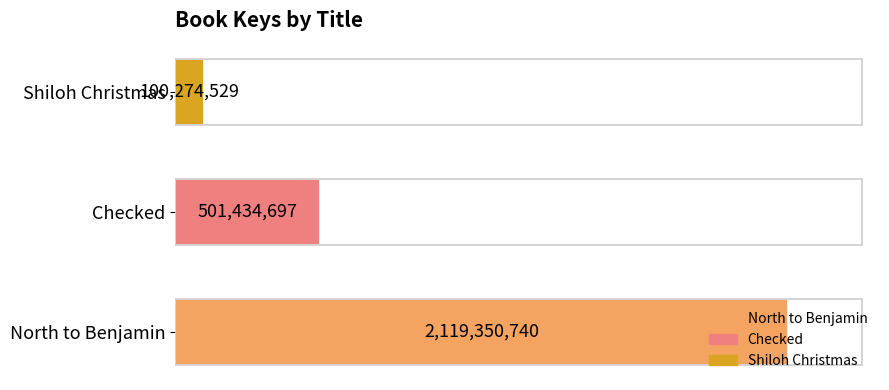

Does the chart contain any negative values?

No